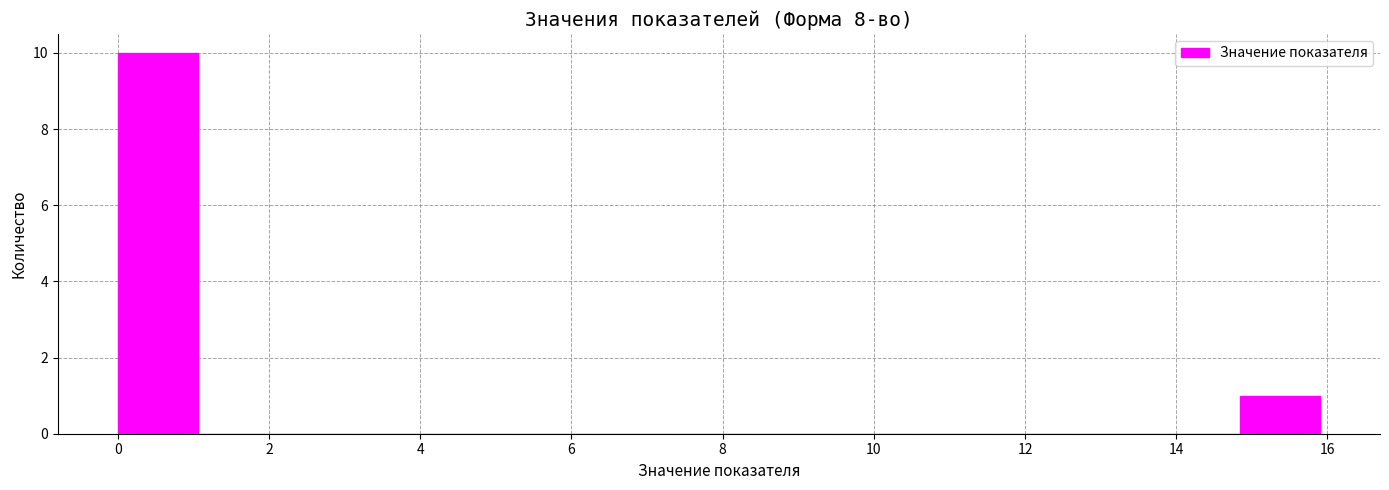

Reading left to right, list every bar in this chart as the range it spans on the x-axis followed by its height. Neither the bar edges nor the heights are printed on the chart, so give them approximately, as read against the axes.

0.00 to 1.06: 10
1.06 to 2.12: 0
2.12 to 3.18: 0
3.18 to 4.24: 0
4.24 to 5.30: 0
5.30 to 6.36: 0
6.36 to 7.42: 0
7.42 to 8.48: 0
8.48 to 9.54: 0
9.54 to 10.60: 0
10.60 to 11.66: 0
11.66 to 12.72: 0
12.72 to 13.78: 0
13.78 to 14.84: 0
14.84 to 15.90: 1